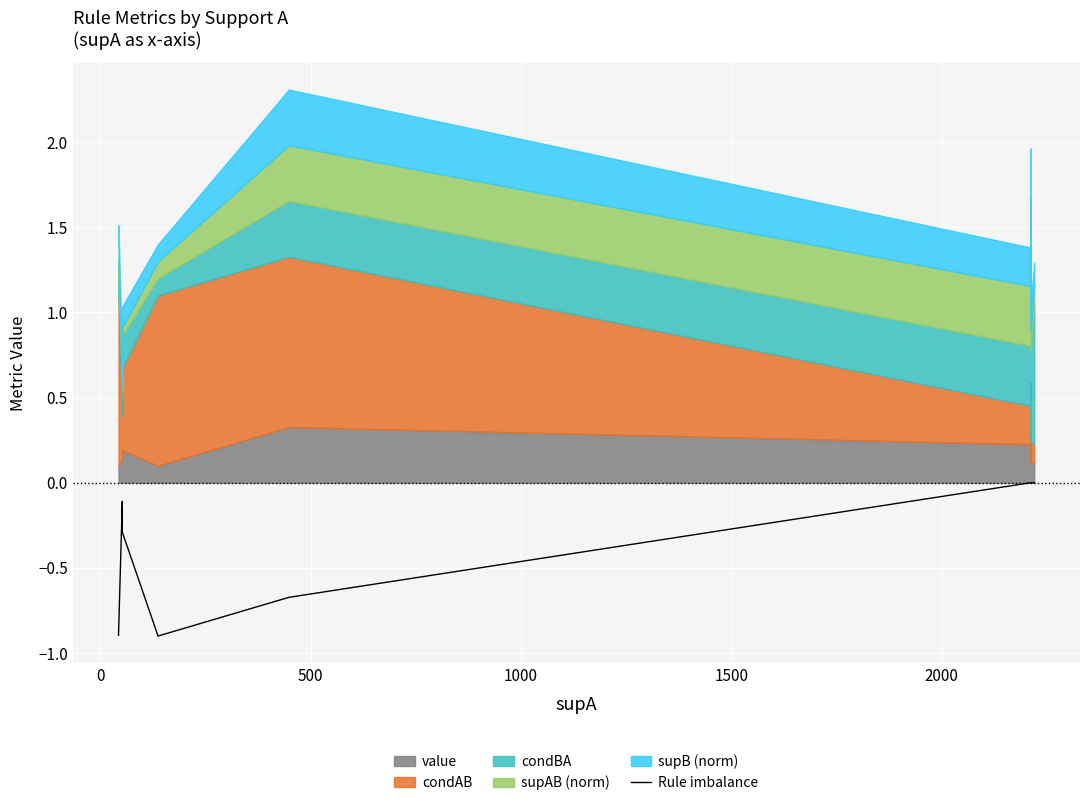

The chart shows a value of -0.4 at 1500. True or false?

False